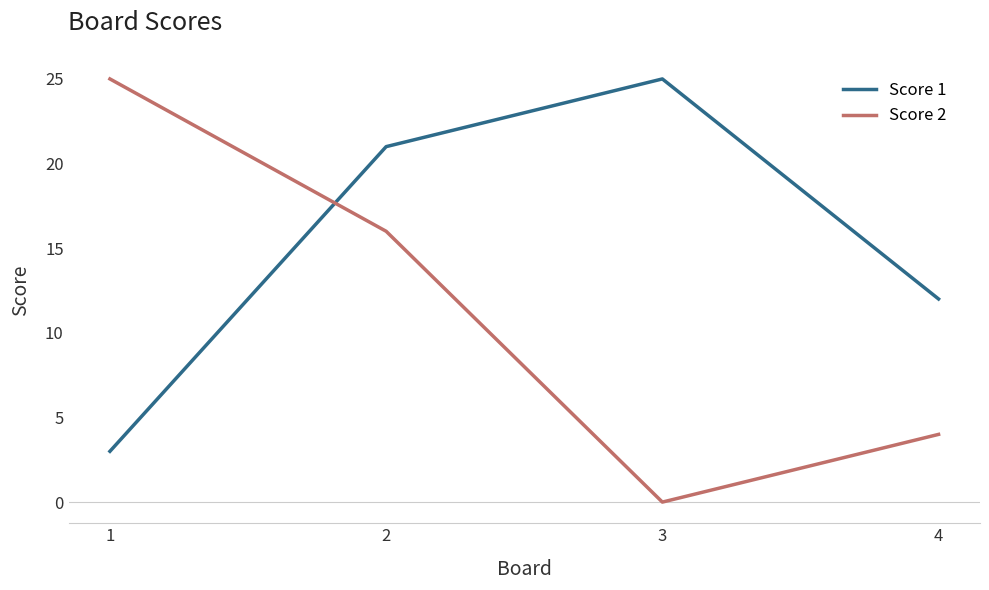

Reading left to right, what are all the values shown in this chart?

Score 1: 1=3	2=21	3=25	4=12
Score 2: 1=25	2=16	3=0	4=4